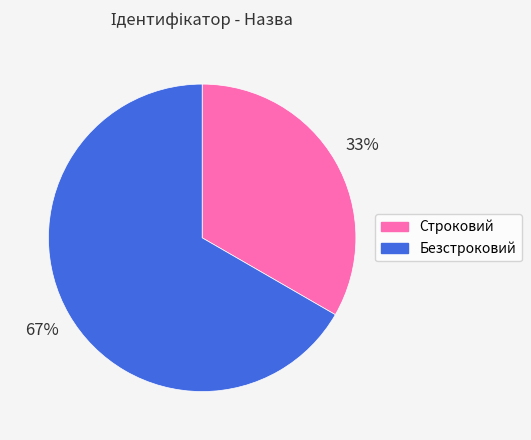

Do Строковий and Безстроковий together represent more than half of the pie?

Yes